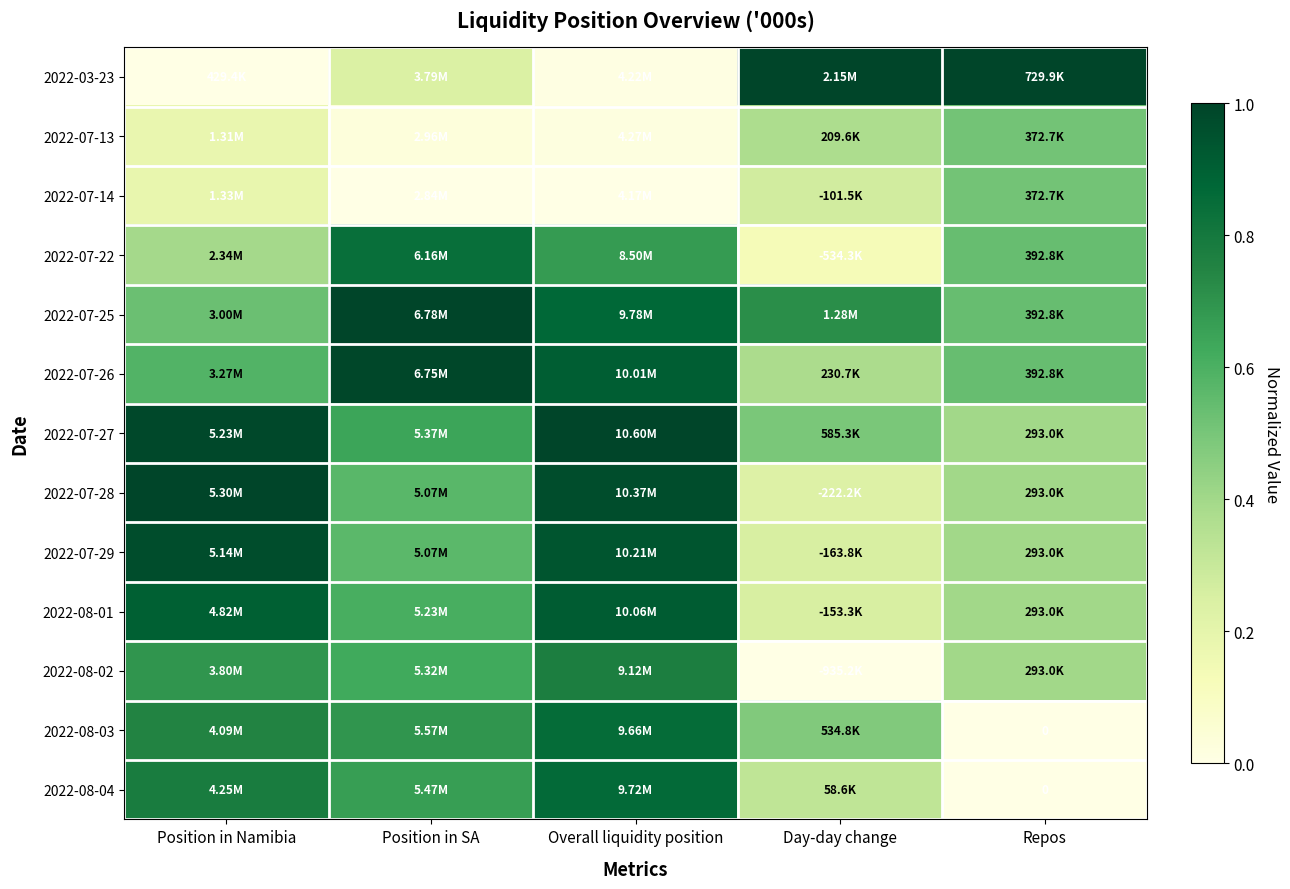

The 2022-03-23 series shows 1.0 at Day-day change. True or false?

True